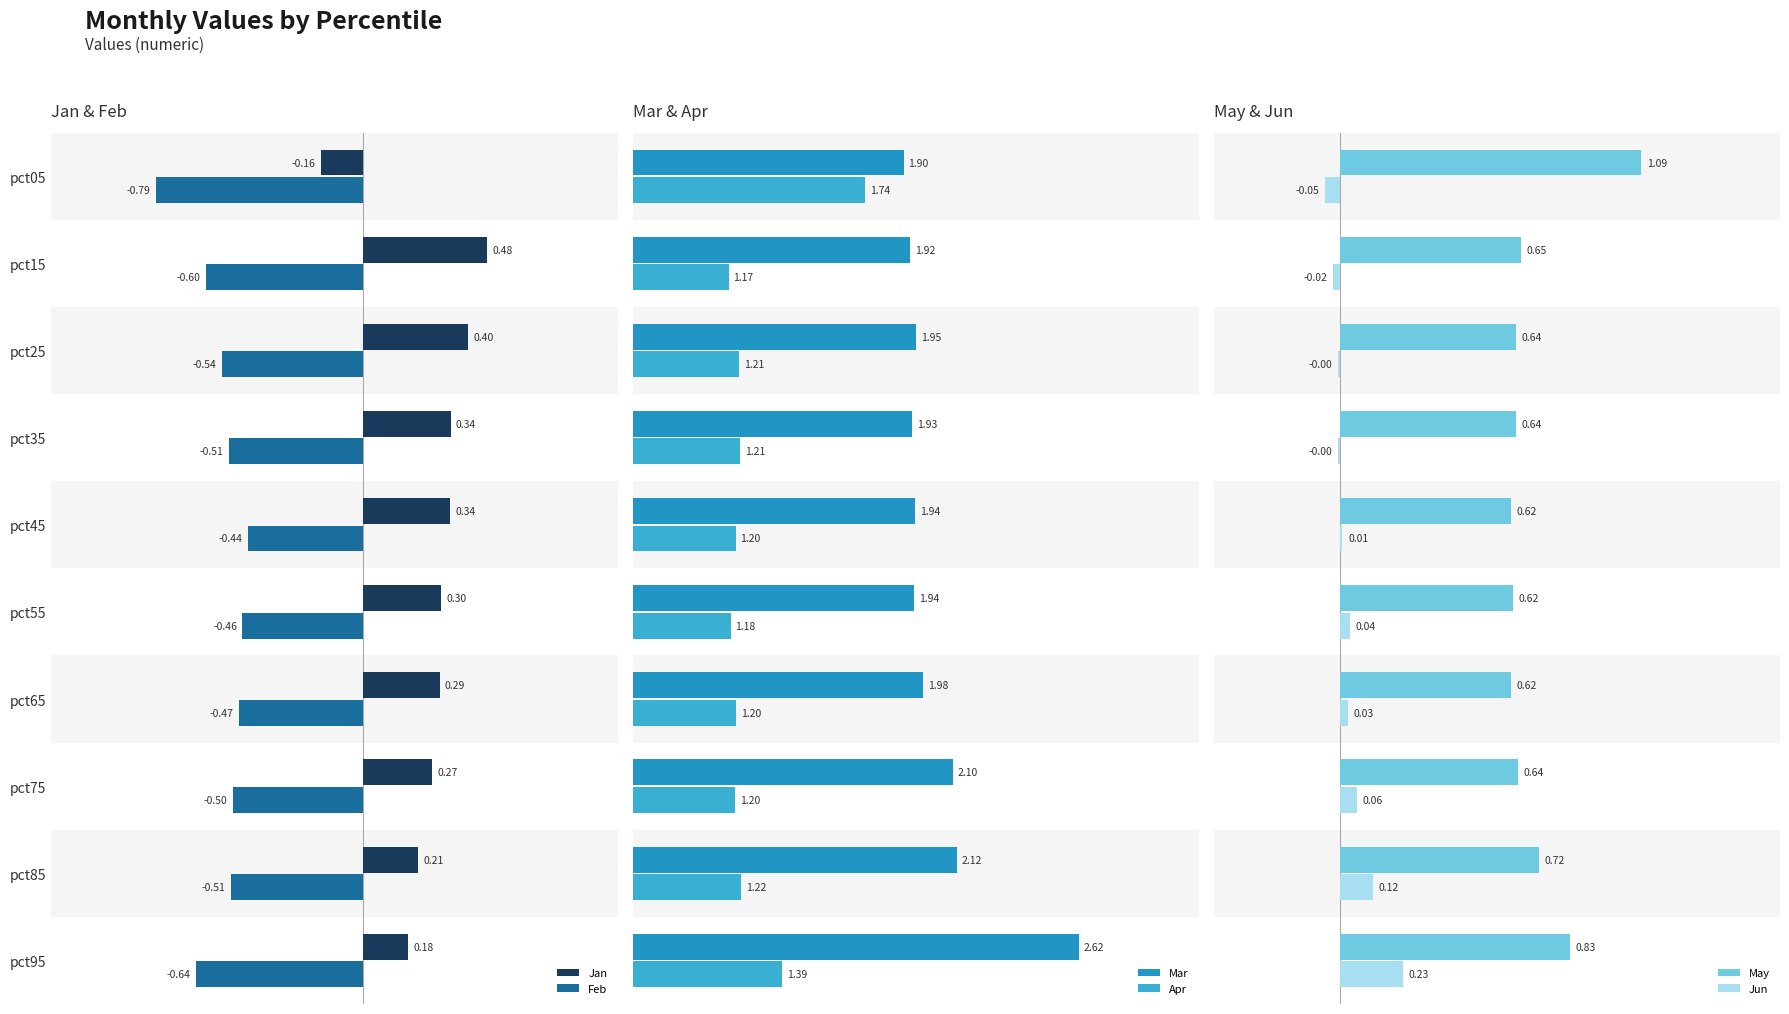

What is the greatest value displayed?

2.6